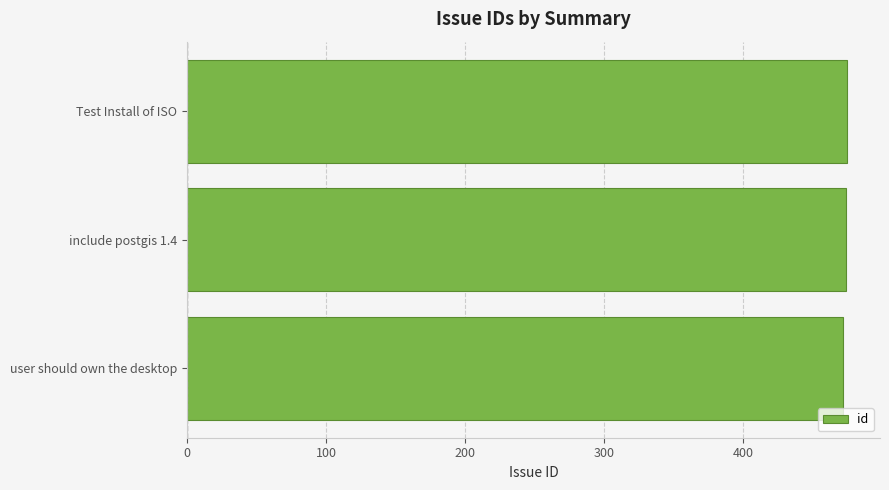

What is the difference between the maximum and minimum values?

3